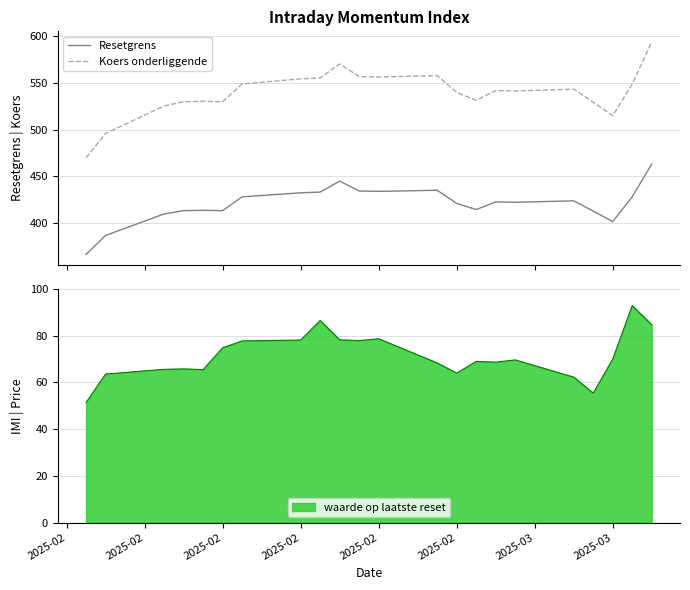

Which series has the largest total across all categories?

Koers onderliggende